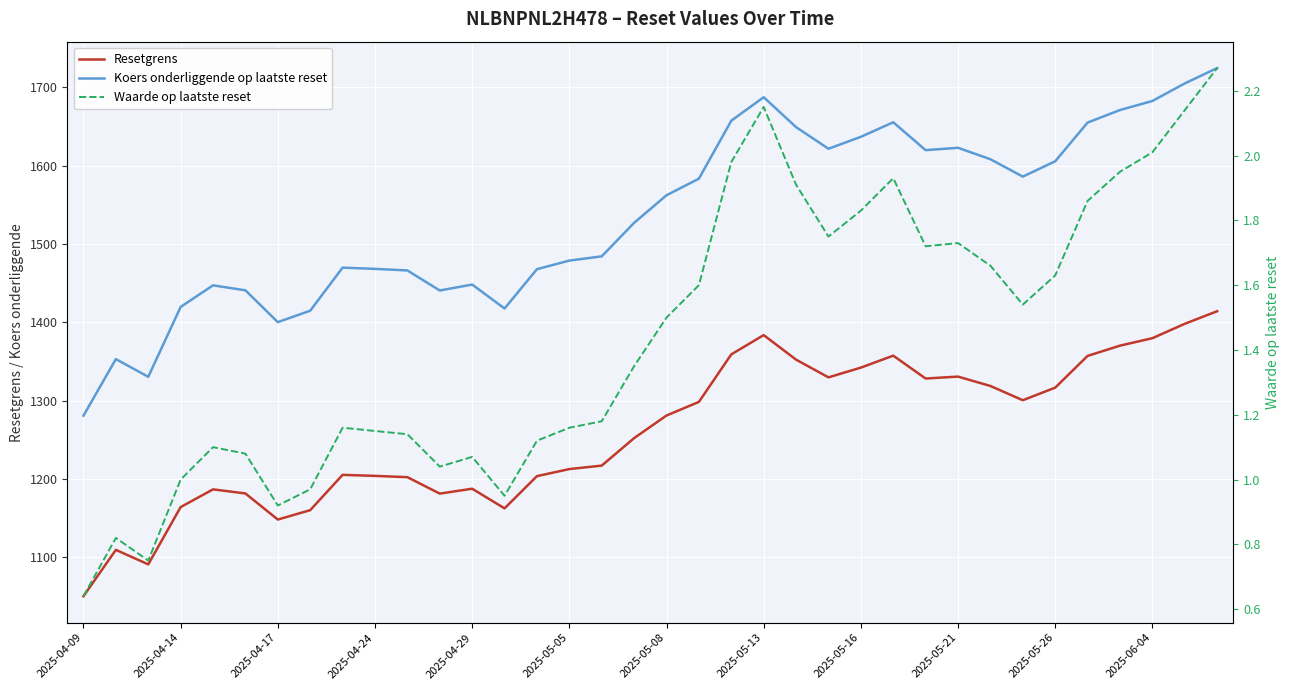

What is the sum of the Resetgrens values at 29 and 2025-04-09?

2351.1